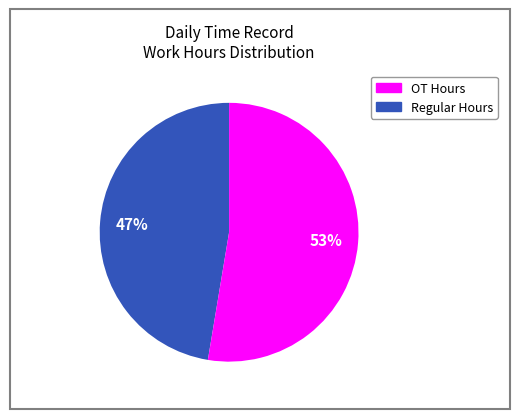

Is there a majority slice in this chart?

Yes